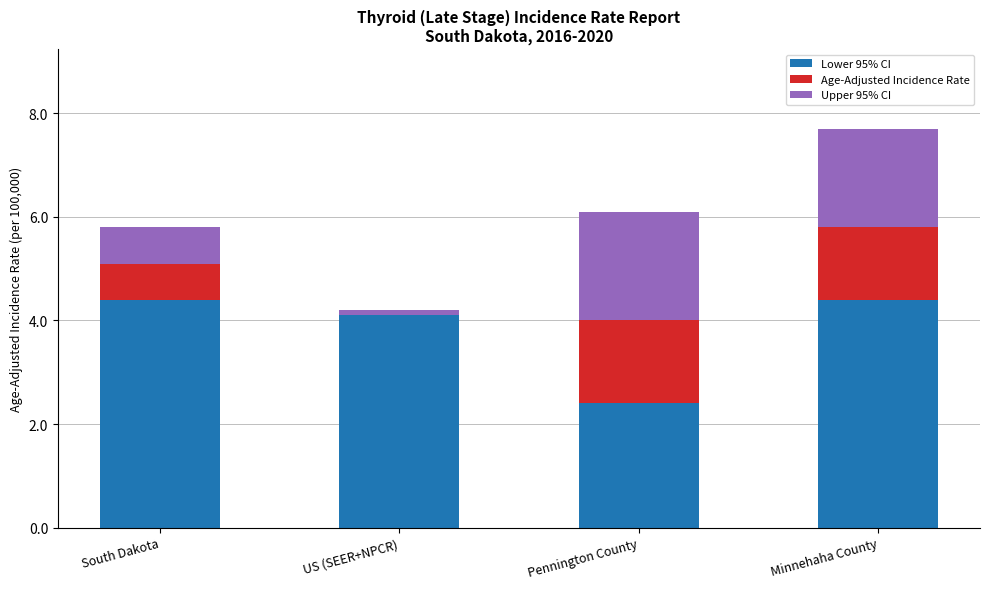

At which label does Lower 95% CI first exceed 4?

South Dakota